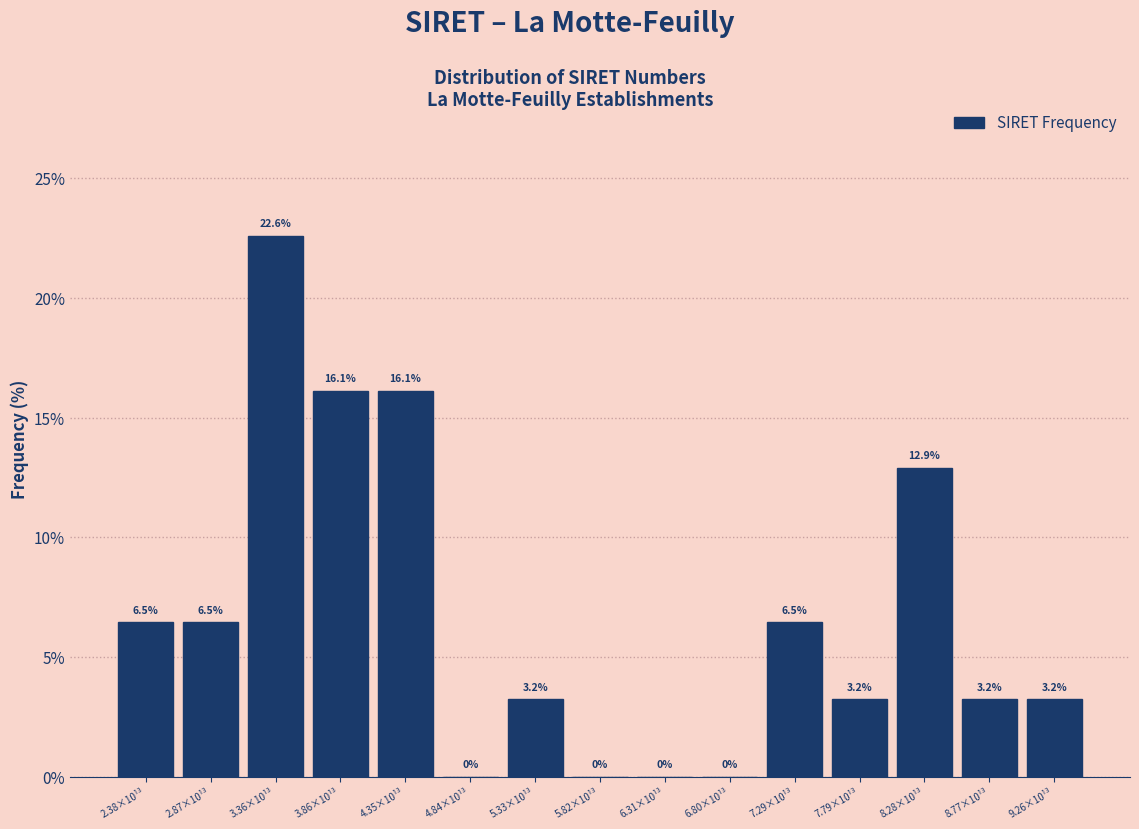

Reading left to right, transcribe all the data shown in this chart.

2.38×10¹³=6.5	2.87×10¹³=6.5	3.36×10¹³=22.6	3.86×10¹³=16.1	4.35×10¹³=16.1	4.84×10¹³=0.0	5.33×10¹³=3.2	5.82×10¹³=0.0	6.31×10¹³=0.0	6.80×10¹³=0.0	7.29×10¹³=6.5	7.79×10¹³=3.2	8.28×10¹³=12.9	8.77×10¹³=3.2	9.26×10¹³=3.2